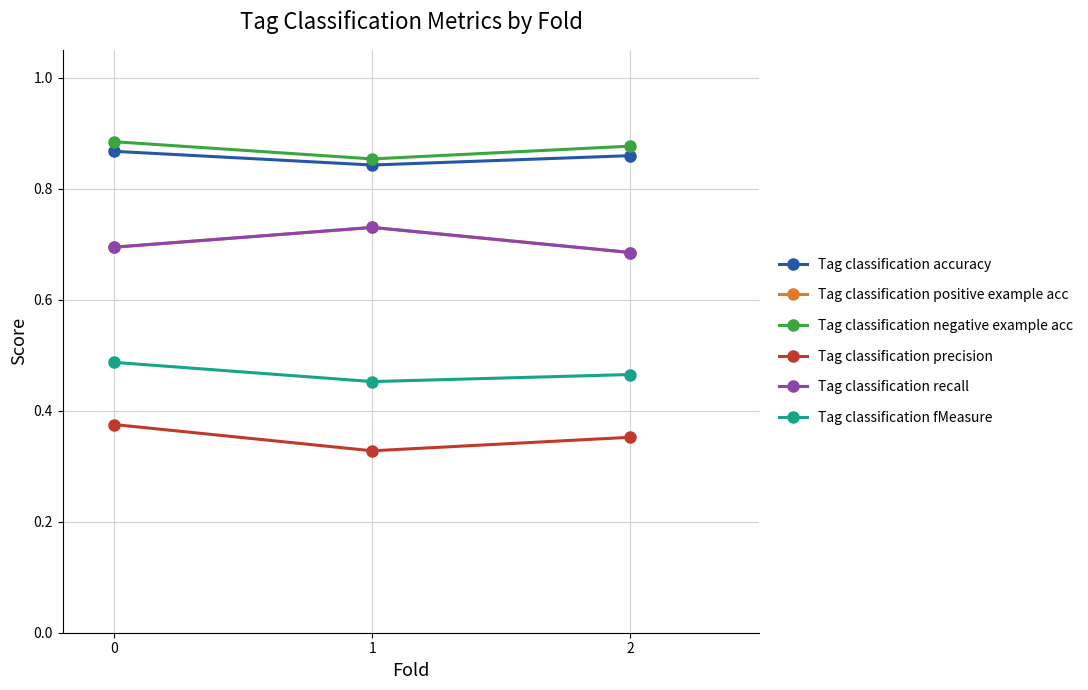

How many lines are shown in the chart?

6